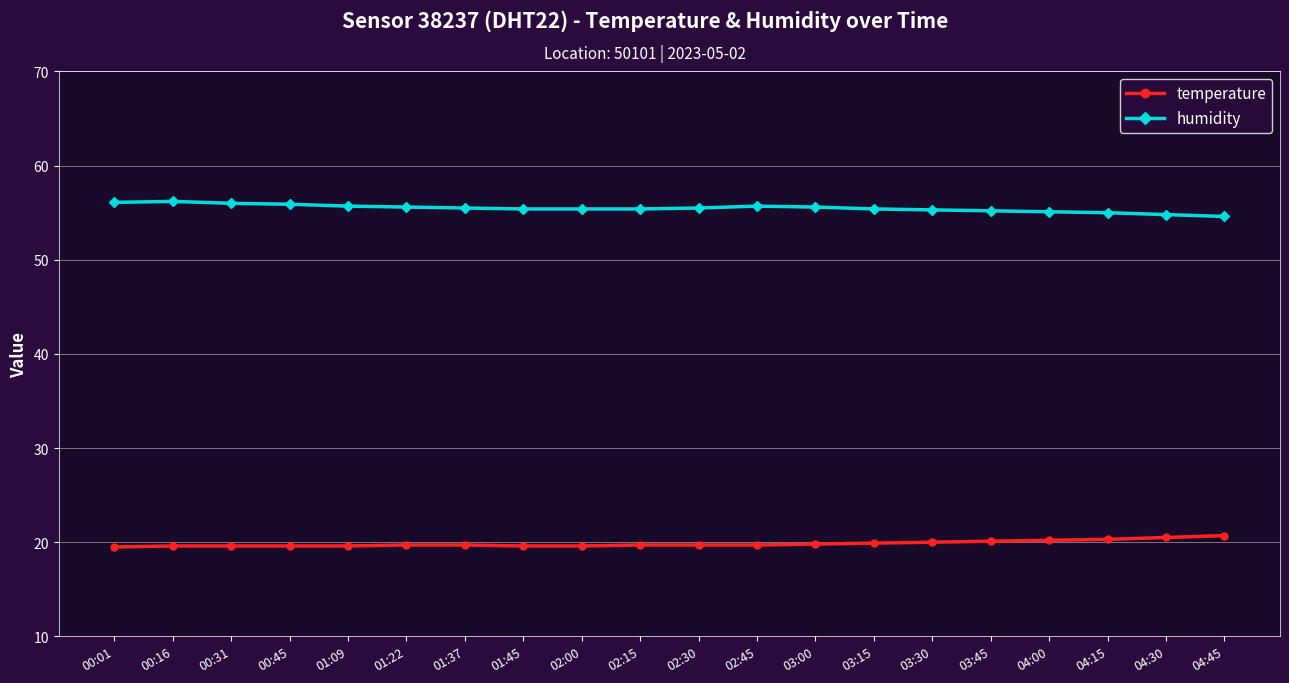

Which series has the largest total across all categories?

humidity